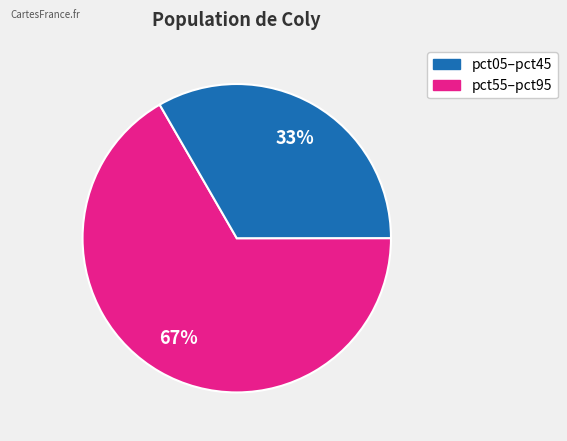

Is there any slice that represents more than half of the pie?

Yes